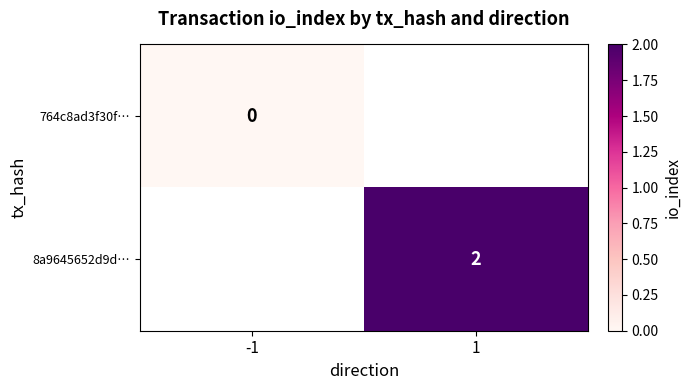

True or false: 8a9645652d9d… has a value of 2 at 1.

True